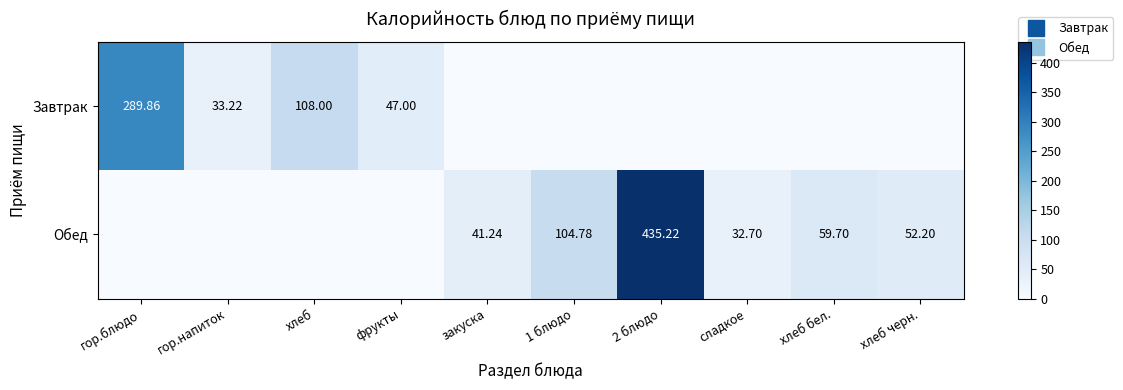

Is it true that Обед equals 0.0 at хлеб?

True